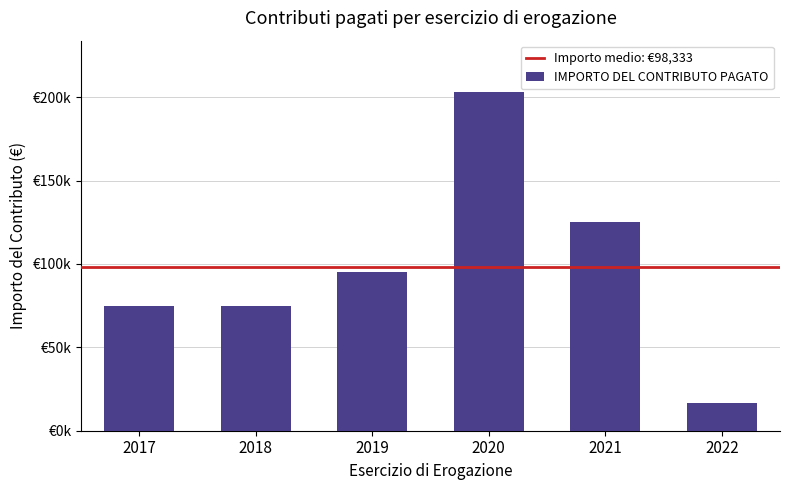

Does the chart contain any negative values?

No